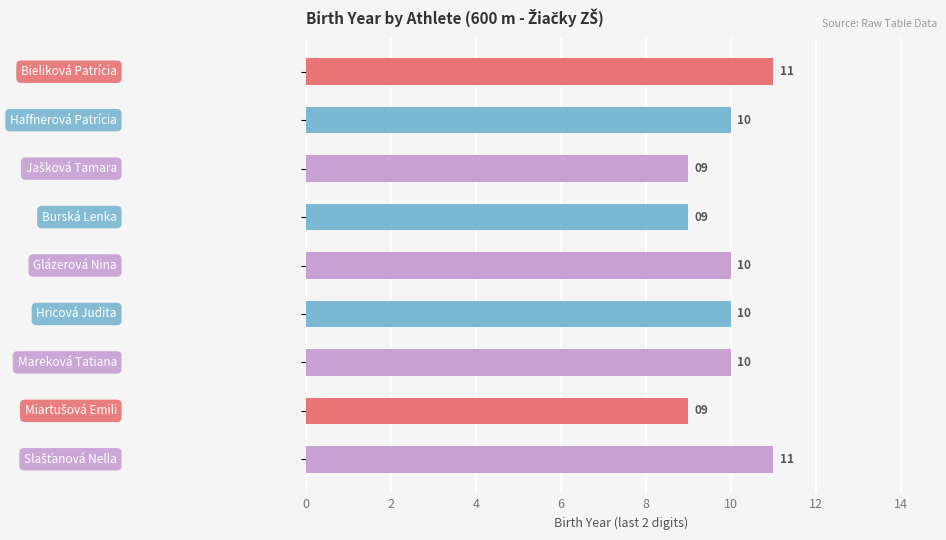

What is the average value?

10